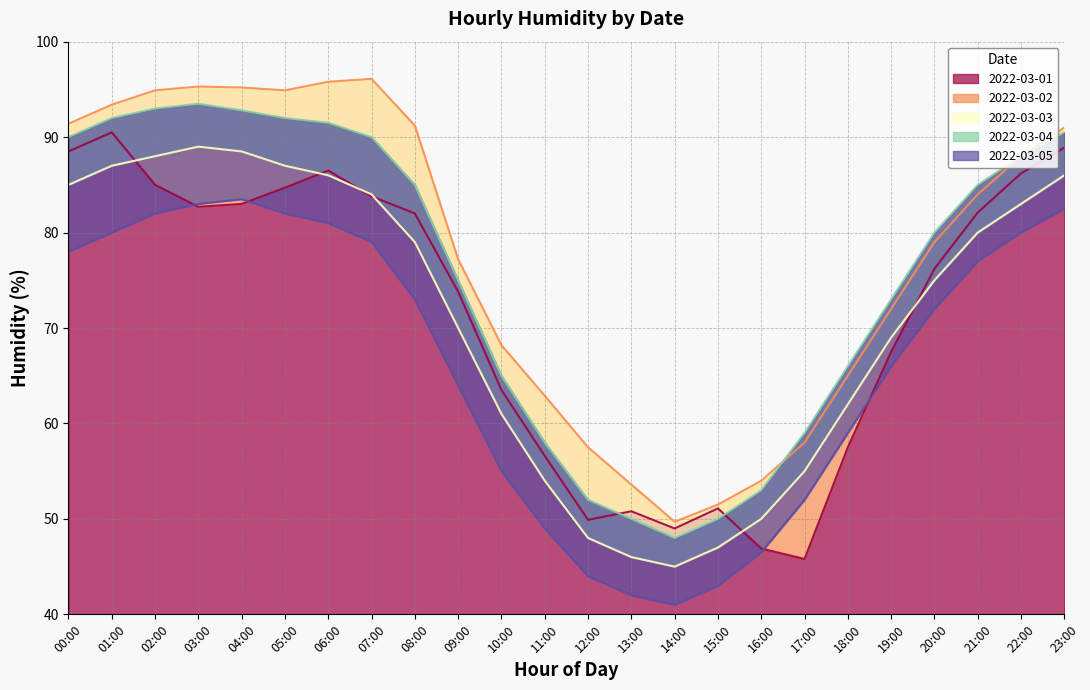

Reading left to right, list all the values displayed in this chart.

2022-03-01: 88.5	90.5	85.0	82.7	83.0	84.7	86.5	83.8	82.0	73.8	63.5	56.6	49.9	50.8	49.0	51.1	46.9	45.8	57.5	67.5	76.2	82.1	86.2	88.9
2022-03-02: 91.4	93.4	94.9	95.3	95.2	94.9	95.8	96.1	91.2	77.2	68.2	62.9	57.5	53.6	49.7	51.5	54.0	58.0	65.0	72.0	79.0	84.0	88.0	91.0
2022-03-03: 85.0	87.0	88.0	89.0	88.5	87.0	86.0	84.0	79.0	70.0	61.0	54.0	48.0	46.0	45.0	47.0	50.0	55.0	62.0	69.0	75.0	80.0	83.0	86.0
2022-03-04: 90.0	92.0	93.0	93.5	92.8	92.0	91.5	90.0	85.0	75.0	65.0	58.0	52.0	50.0	48.0	50.0	53.0	59.0	66.0	73.0	80.0	85.0	88.0	90.5
2022-03-05: 78.0	80.0	82.0	83.0	83.5	82.0	81.0	79.0	73.0	64.0	55.0	49.0	44.0	42.0	41.0	43.0	46.5	52.0	59.0	66.0	72.0	77.0	80.0	82.5